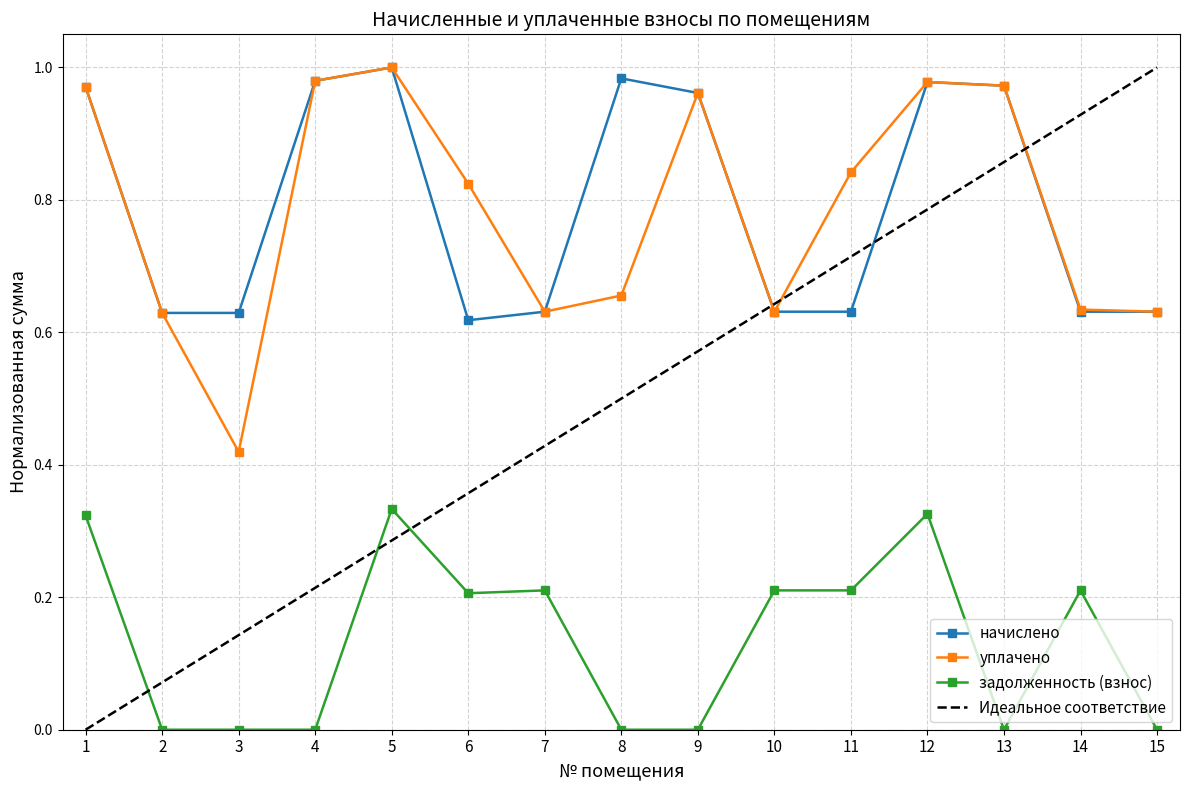

Which has a higher value, 9 or 15?

9